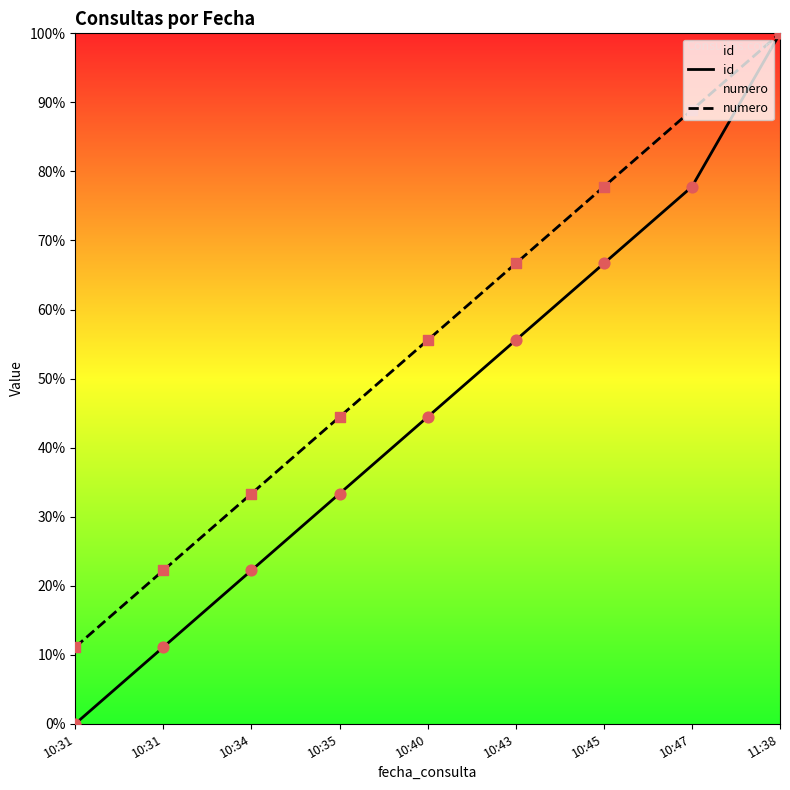

At how many categories does at least one series exceed 72?

3